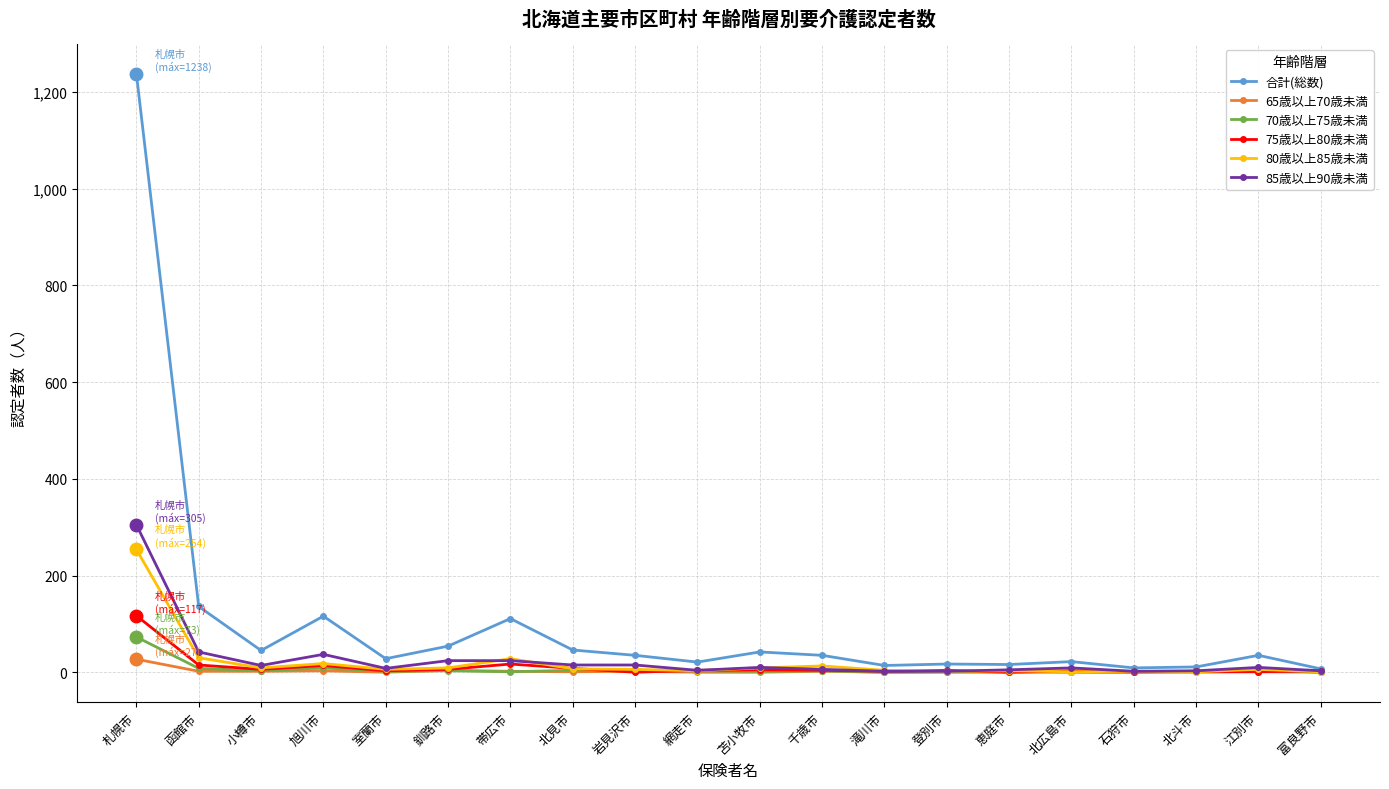

Which series has the largest total across all categories?

合計(総数)